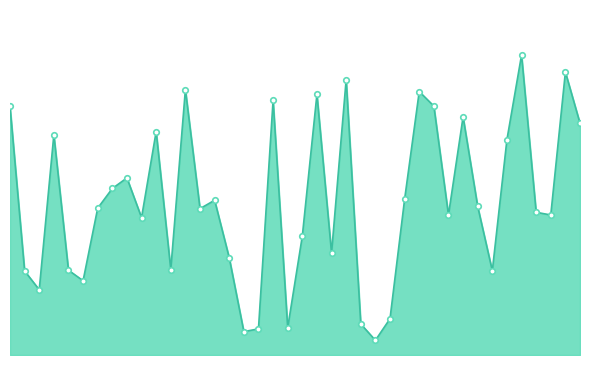

Does the chart display data point markers on the line(s)?

No